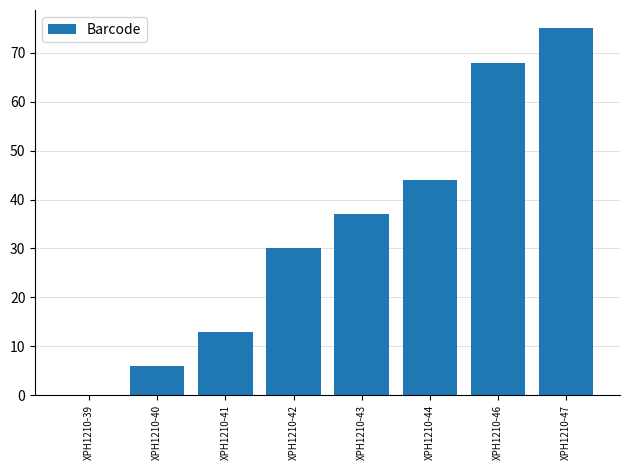

How many series are shown in this chart?

1